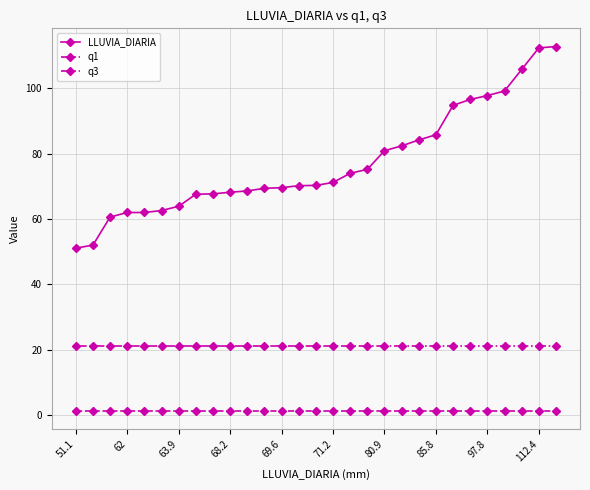

Rank the series by their maximum value, from lowest to highest.

q1, q3, LLUVIA_DIARIA